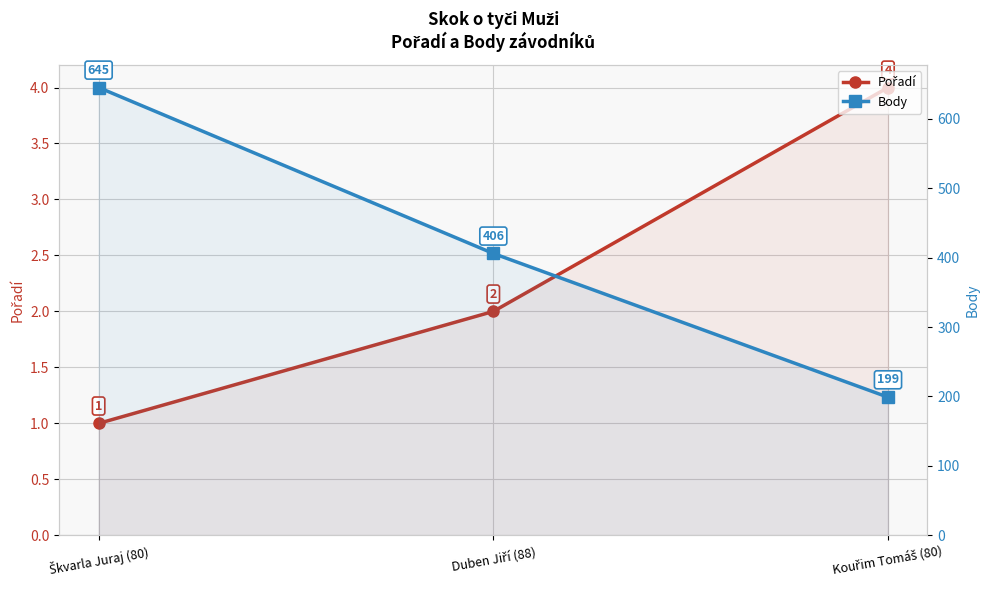

Between Duben Jiří (88) and Kouřim Tomáš (80), which is larger?

Kouřim Tomáš (80)